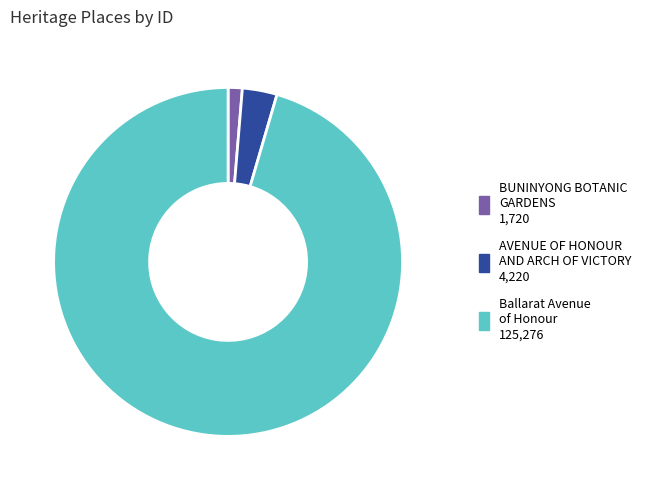

Is there a majority slice in this chart?

Yes